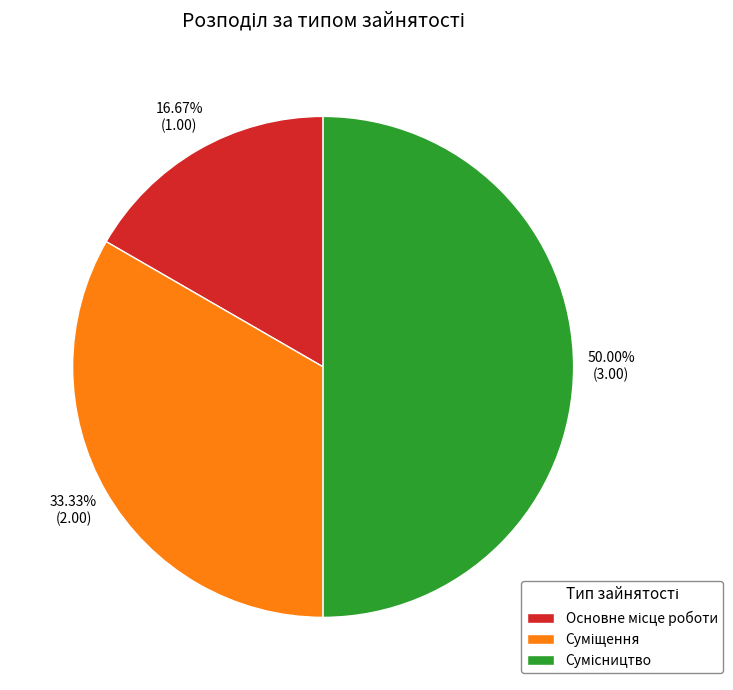

To the nearest percent, what percentage of the pie is Суміщення?

33%